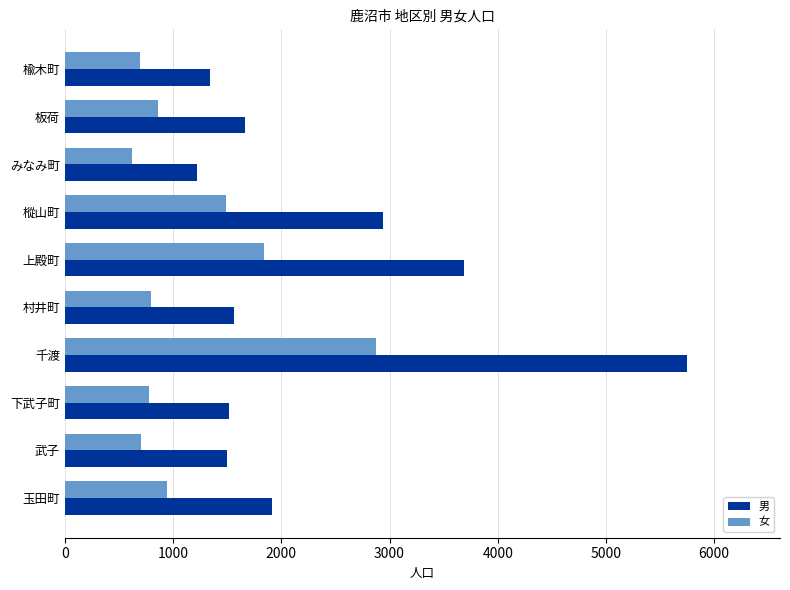

Which series has the widest spread of values?

男